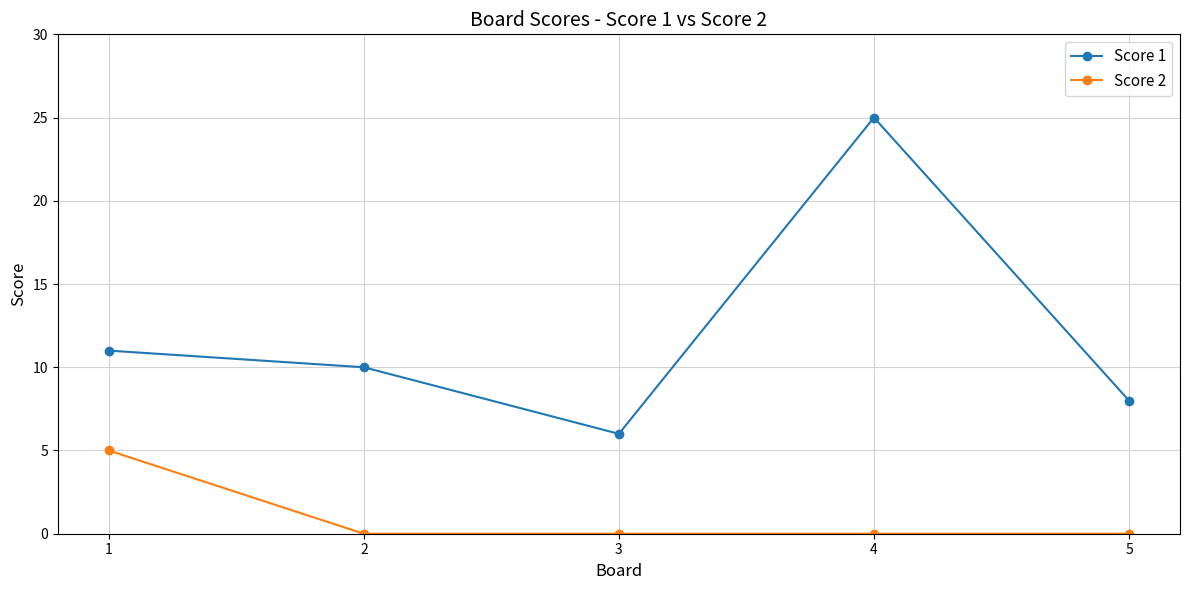

Which series has the widest spread of values?

Score 1